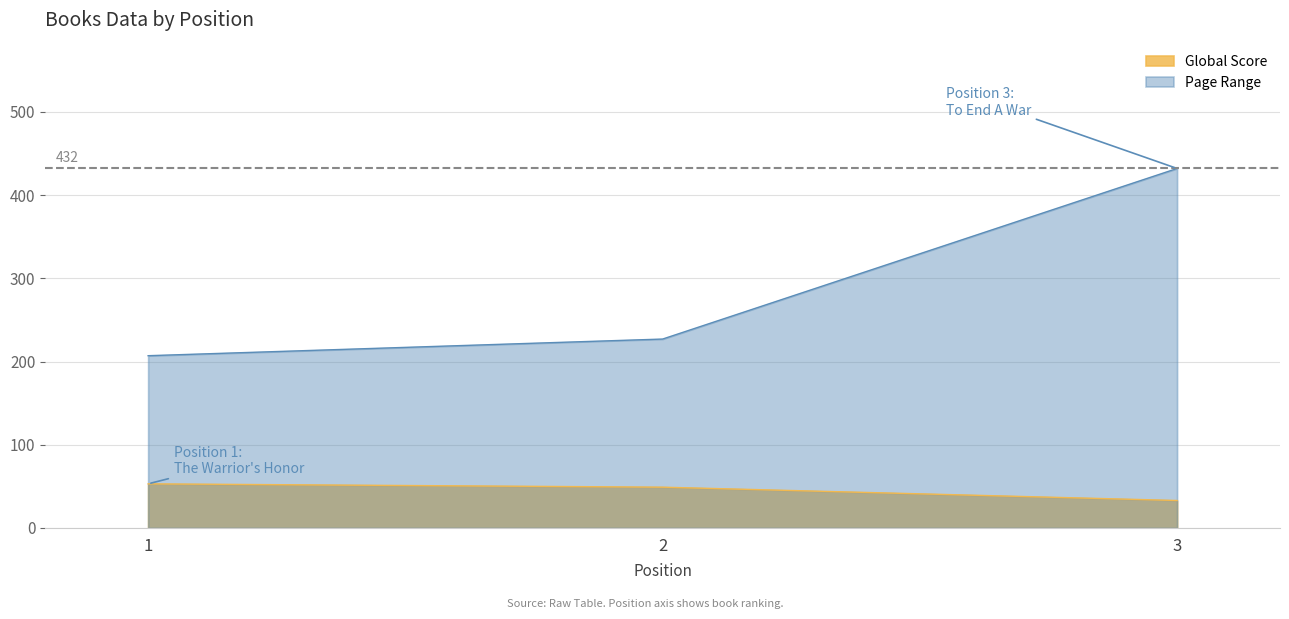

Reading left to right, what are all the values shown in this chart?

Global Score: 1=53	2=49	3=33
Global Rank: 1=207	2=227	3=432